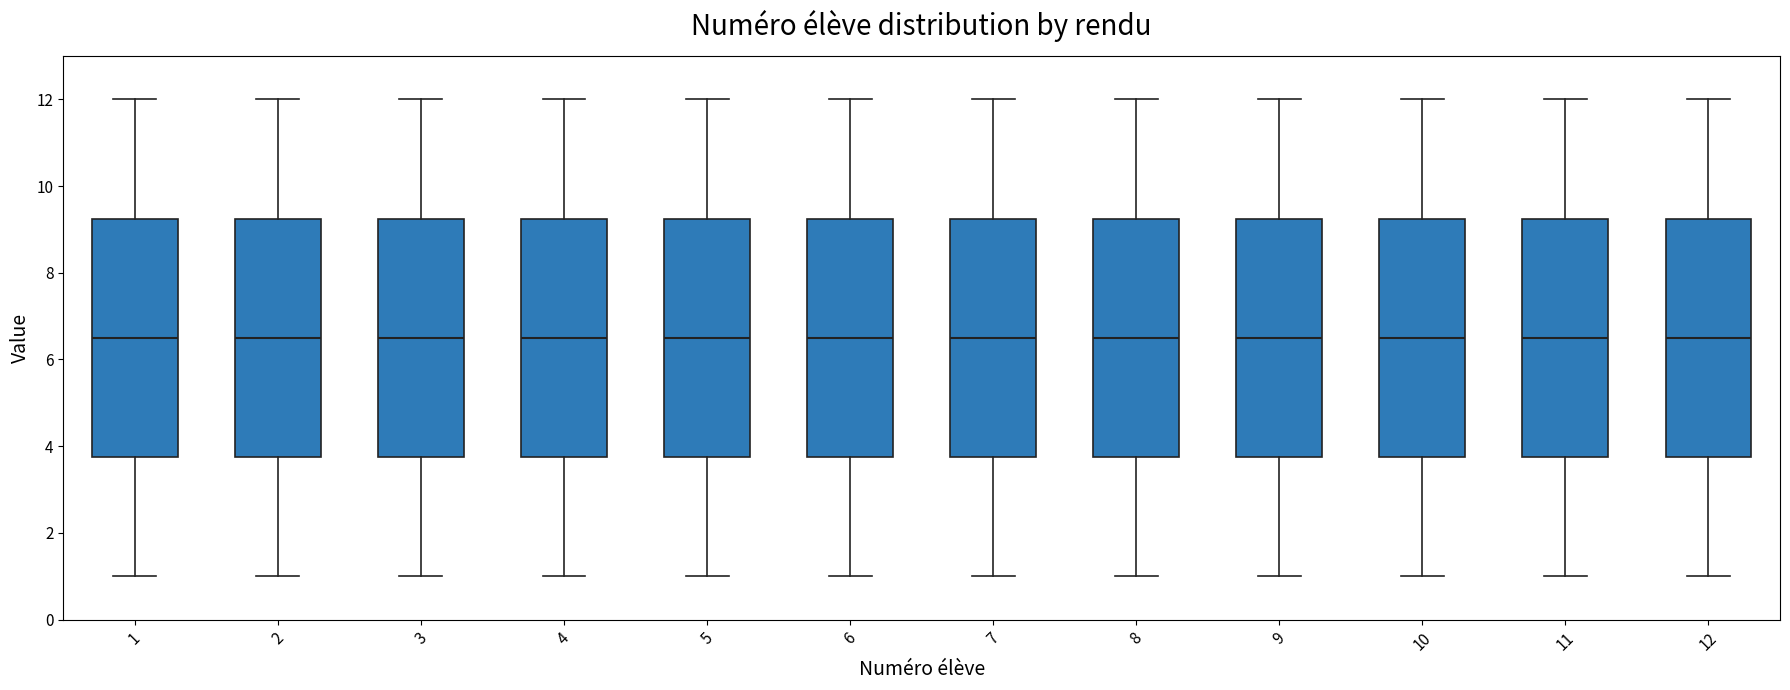

Reading left to right, read every box against the y-axis: the position of its median line, the range the box covers, and the ends of its whiskers. The values are not printed on the chart, so give them approximately, as read against the axis.

1: median 6.6, box 3.8 to 9.2, whiskers 1.0 to 12.0
2: median 6.6, box 3.8 to 9.2, whiskers 1.0 to 12.0
3: median 6.6, box 3.8 to 9.2, whiskers 1.0 to 12.0
4: median 6.6, box 3.8 to 9.2, whiskers 1.0 to 12.0
5: median 6.6, box 3.8 to 9.2, whiskers 1.0 to 12.0
6: median 6.6, box 3.8 to 9.2, whiskers 1.0 to 12.0
7: median 6.6, box 3.8 to 9.2, whiskers 1.0 to 12.0
8: median 6.6, box 3.8 to 9.2, whiskers 1.0 to 12.0
9: median 6.6, box 3.8 to 9.2, whiskers 1.0 to 12.0
10: median 6.6, box 3.8 to 9.2, whiskers 1.0 to 12.0
11: median 6.6, box 3.8 to 9.2, whiskers 1.0 to 12.0
12: median 6.6, box 3.8 to 9.2, whiskers 1.0 to 12.0